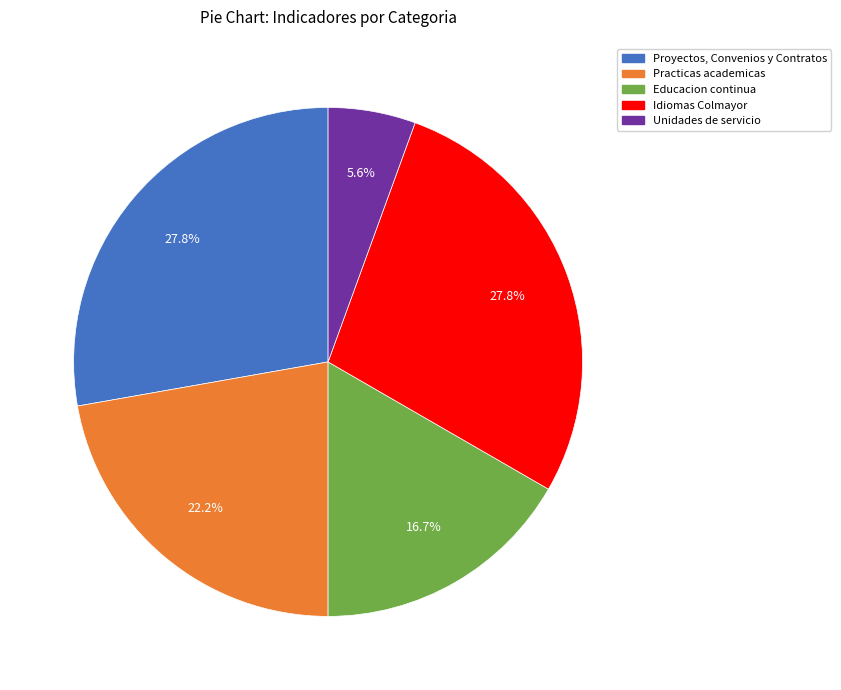

Is there a majority slice in this chart?

No